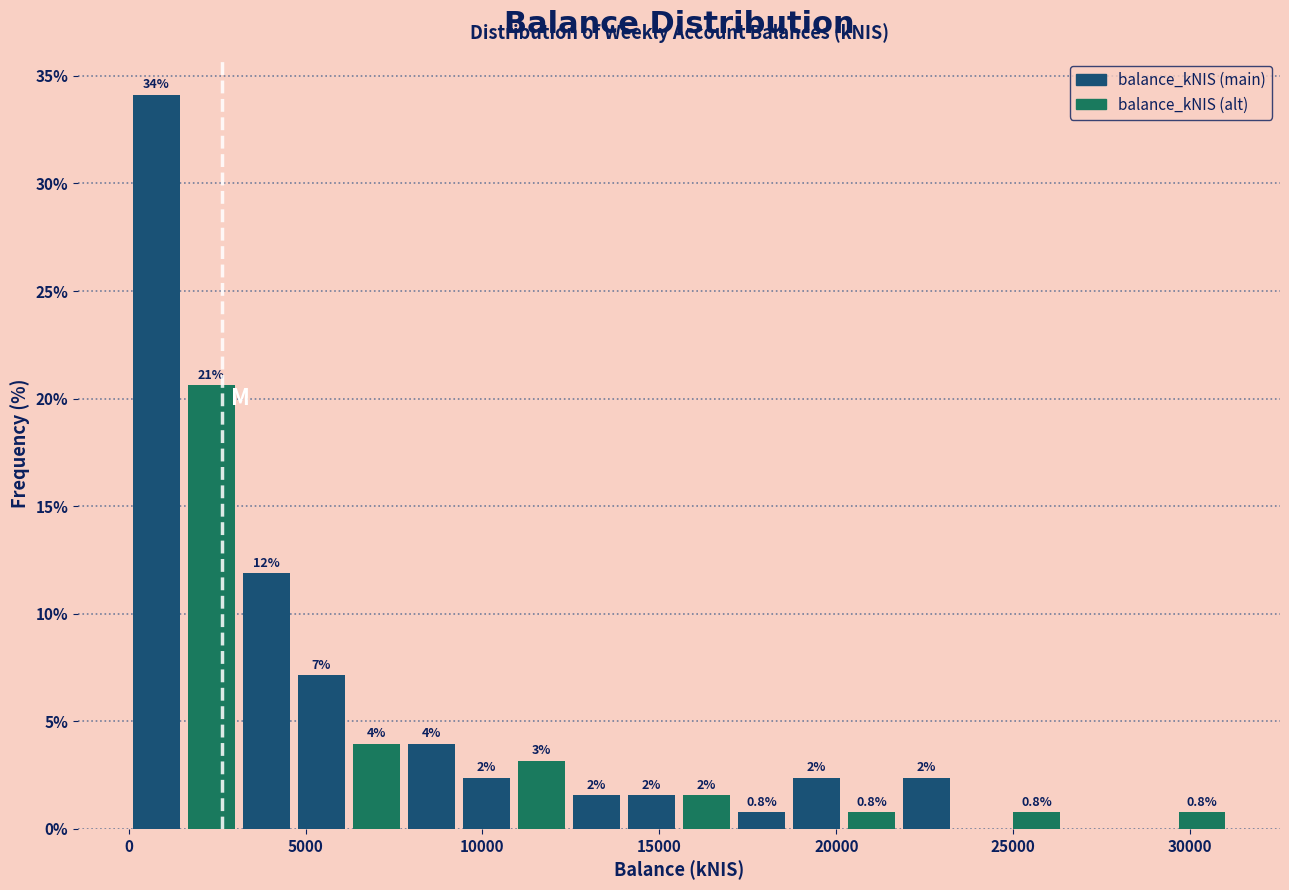

Read against the x-axis, roughly where is the centre of the tallest bar?

1000